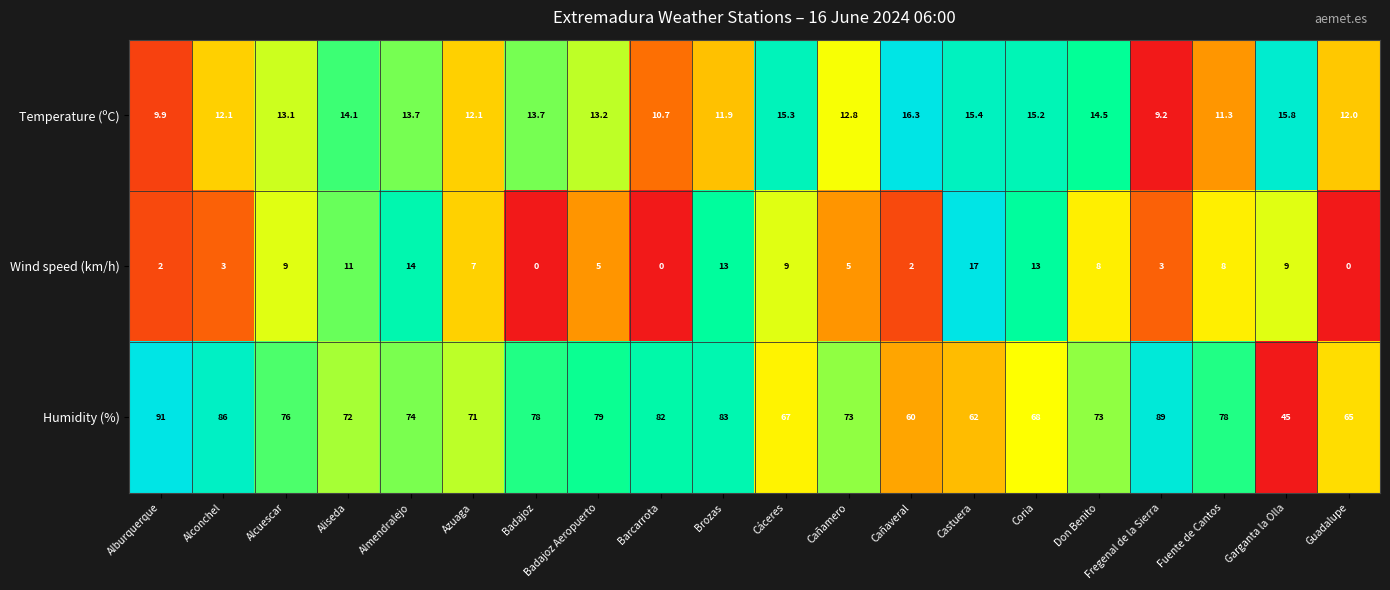

At which label is Temperature (ºC) closest to 12?

Guadalupe